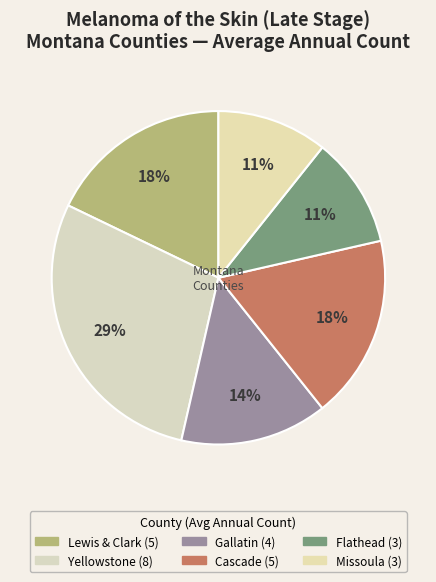

What is the largest slice in the pie chart?

Yellowstone County